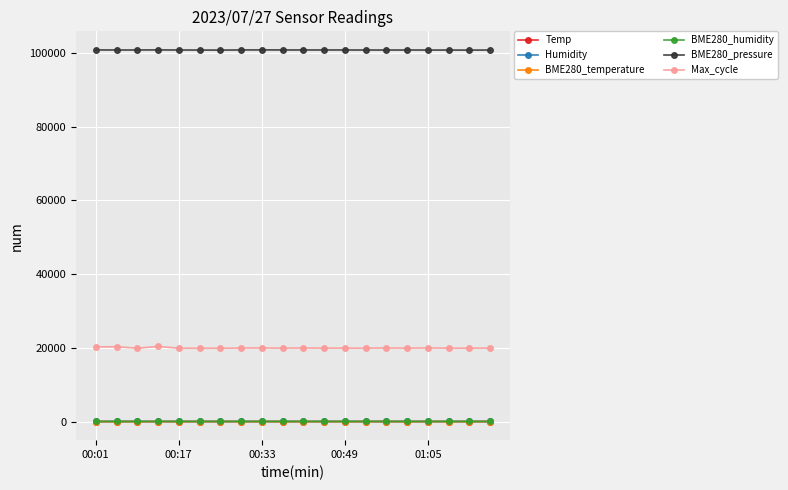

What is the minimum value for BME280_pressure?

100763.7